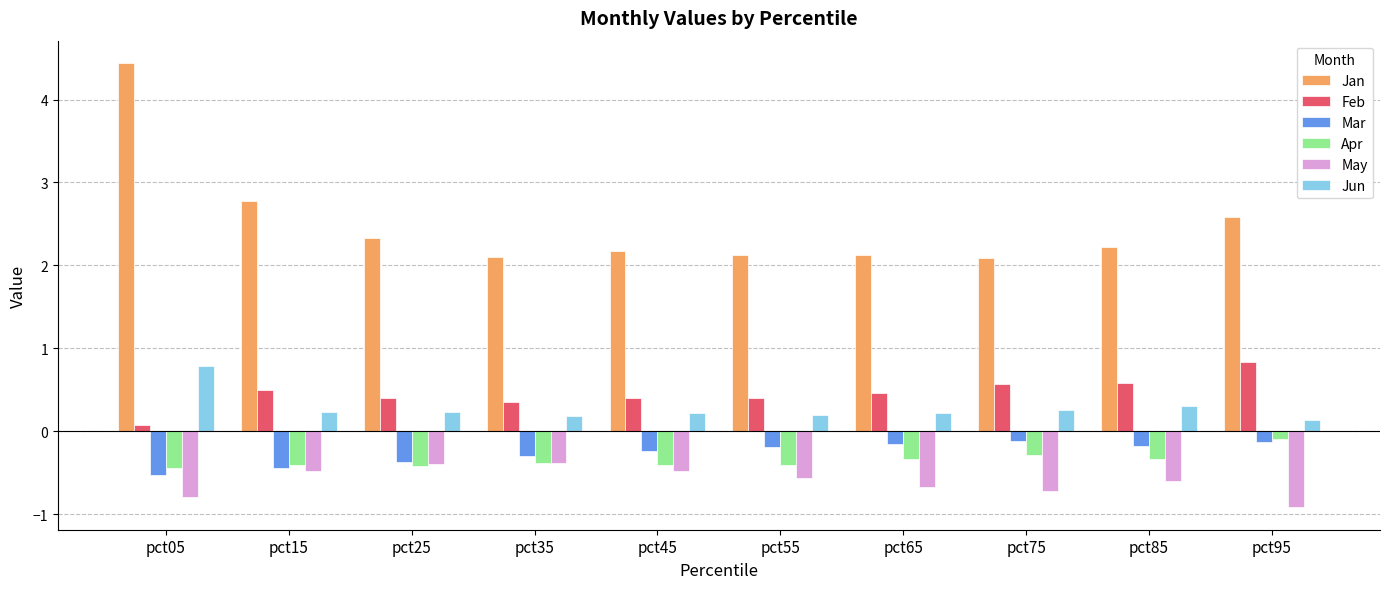

What is the value of the Feb bar at the 7th from the left?

0.5